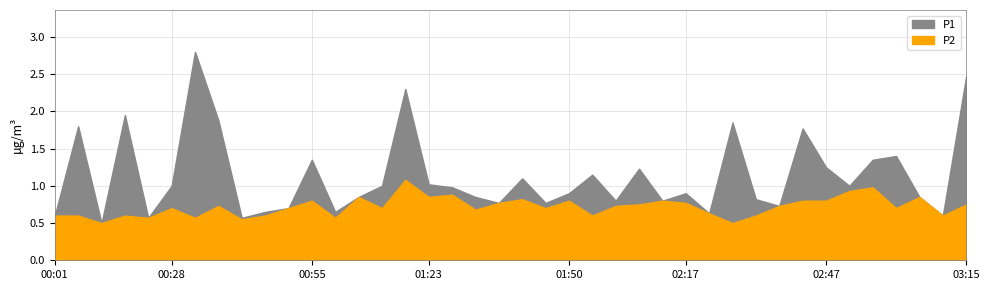

What is the value of the P1 point at the 18th from the left?

1.0